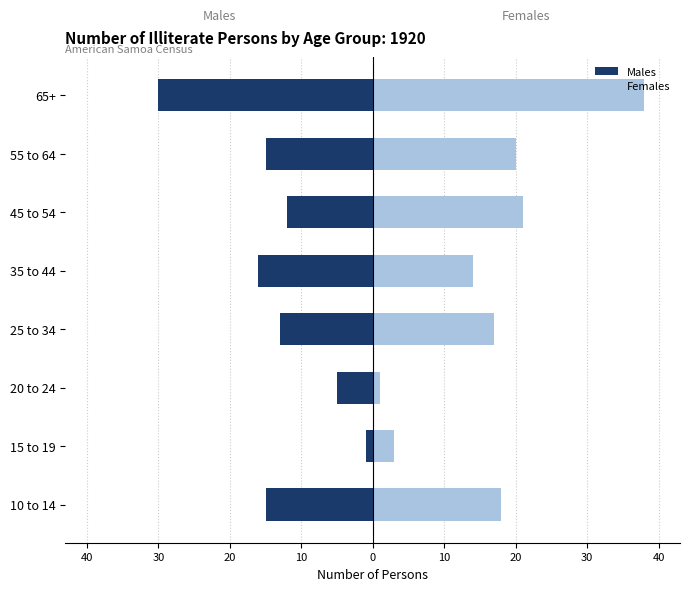

List the series in order of their peak value, lowest first.

Males, Females